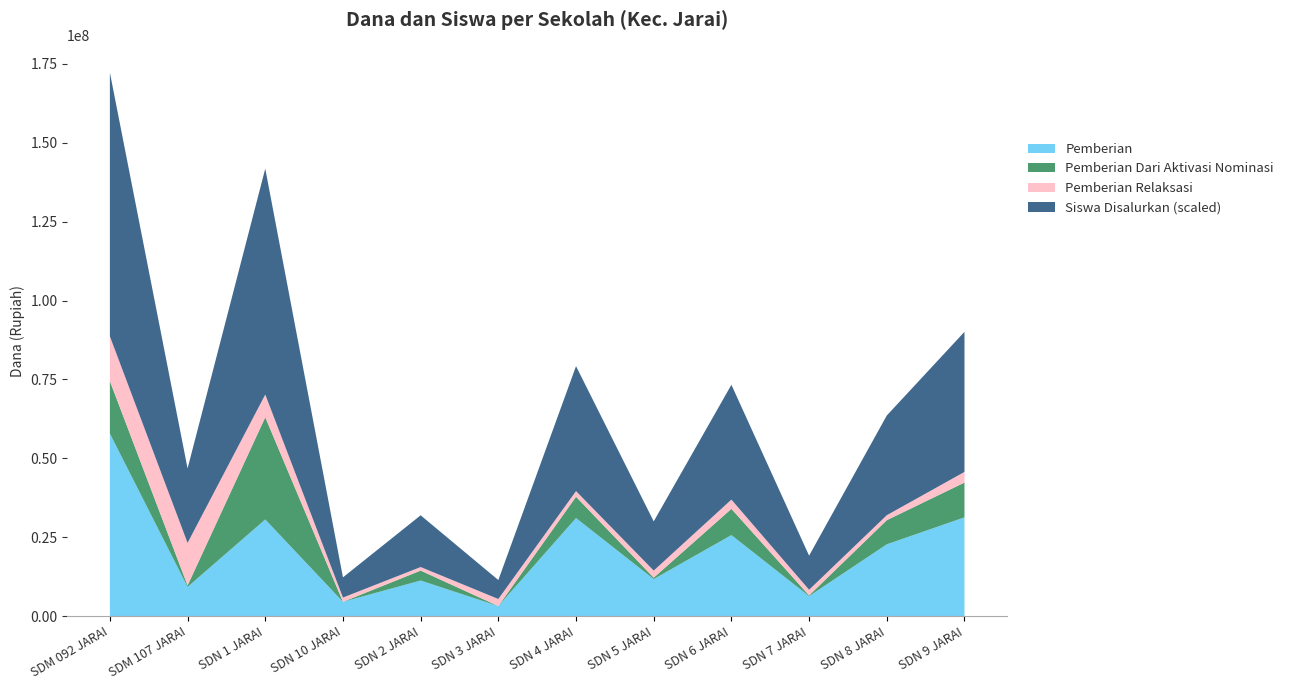

Reading left to right, list all the values displayed in this chart.

Pemberian: SD MUHAMMADIYAH 092 JARAI=57825000	SD MUHAMMADIYAH 107 JARAI=9225000	SDN 1 JARAI=30600000	SDN 10 JARAI=4500000	SDN 2 JARAI=11250000	SDN 3 JARAI=3150000	SDN 4 JARAI=31050000	SDN 5 JARAI=11700000	SDN 6 JARAI=25650000	SDN 7 JARAI=6300000	SDN 8 JARAI=22725000	SDN 9 JARAI=31275000
Pemberian Dari Aktivasi Nominasi: SD MUHAMMADIYAH 092 JARAI=16650000	SD MUHAMMADIYAH 107 JARAI=450000	SDN 1 JARAI=32400000	SDN 10 JARAI=0	SDN 2 JARAI=3150000	SDN 3 JARAI=0	SDN 4 JARAI=6750000	SDN 5 JARAI=450000	SDN 6 JARAI=8325000	SDN 7 JARAI=225000	SDN 8 JARAI=7650000	SDN 9 JARAI=11025000
Pemberian Relaksasi: SD MUHAMMADIYAH 092 JARAI=14175000	SD MUHAMMADIYAH 107 JARAI=13500000	SDN 1 JARAI=7200000	SDN 10 JARAI=1350000	SDN 2 JARAI=1125000	SDN 3 JARAI=2250000	SDN 4 JARAI=1800000	SDN 5 JARAI=2250000	SDN 6 JARAI=2925000	SDN 7 JARAI=1800000	SDN 8 JARAI=1575000	SDN 9 JARAI=3375000
Siswa Disalurkan: SD MUHAMMADIYAH 092 JARAI=209	SD MUHAMMADIYAH 107 JARAI=59	SDN 1 JARAI=179	SDN 10 JARAI=16	SDN 2 JARAI=41	SDN 3 JARAI=15	SDN 4 JARAI=99	SDN 5 JARAI=39	SDN 6 JARAI=91	SDN 7 JARAI=27	SDN 8 JARAI=79	SDN 9 JARAI=111